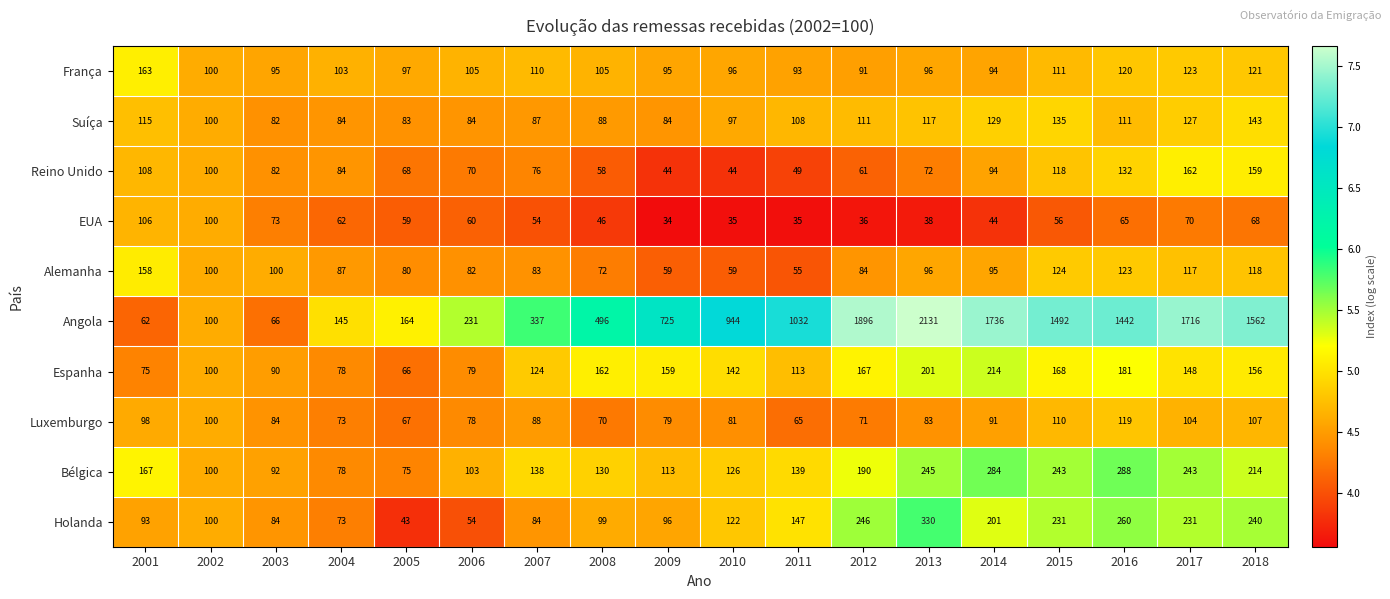

What is the total value across all series at 2004?

867